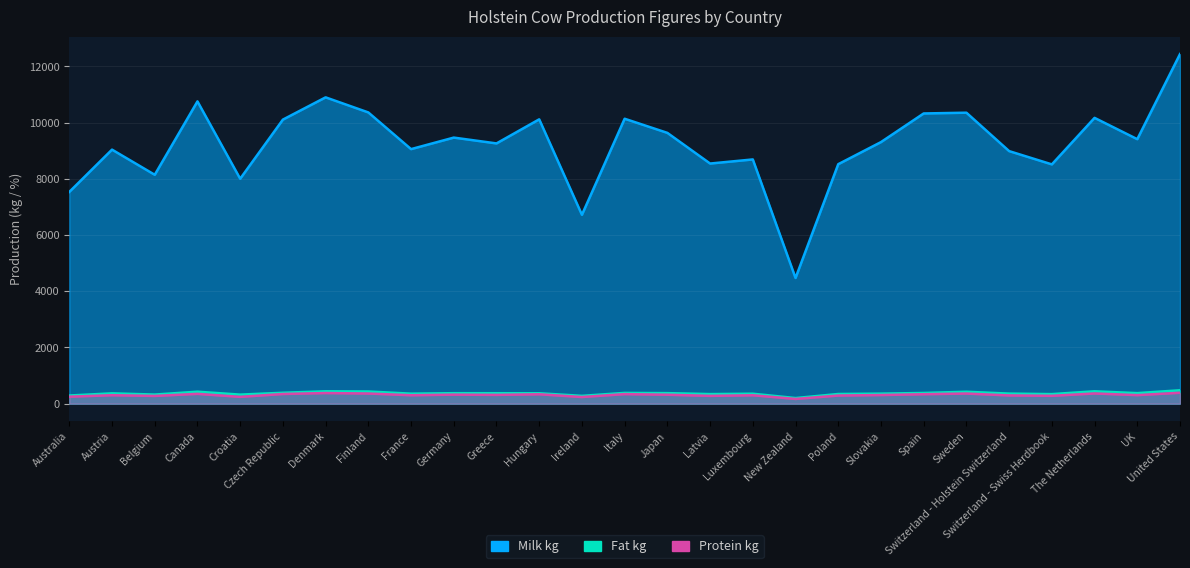

What are all the series names shown in the legend?

Milk kg, Fat kg, Protein kg